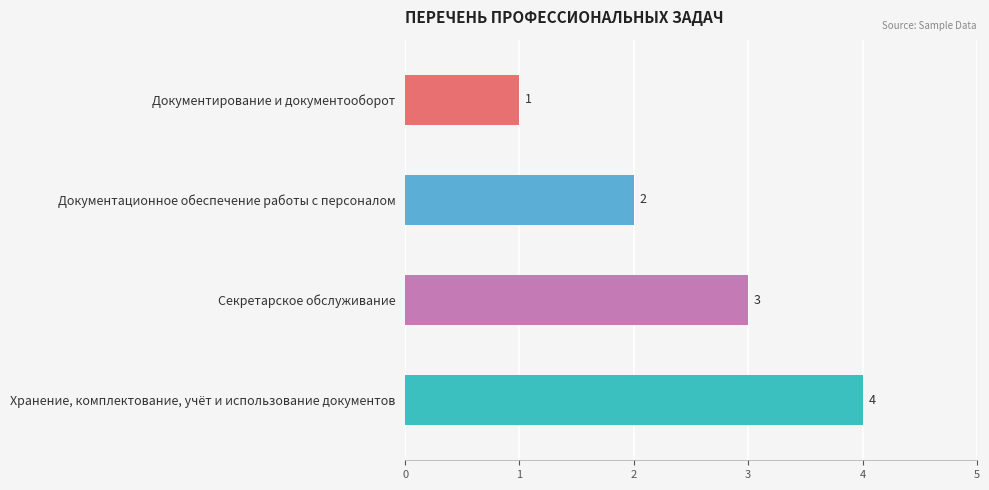

What is the label of the 4th bar from the left?

Хранение, комплектование, учёт и использование документов